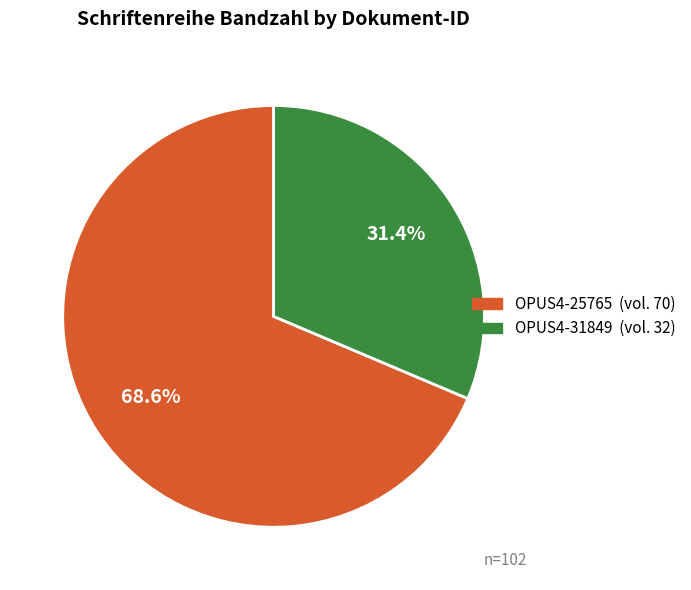

To the nearest percent, what percentage of the pie is OPUS4-31849?

31%